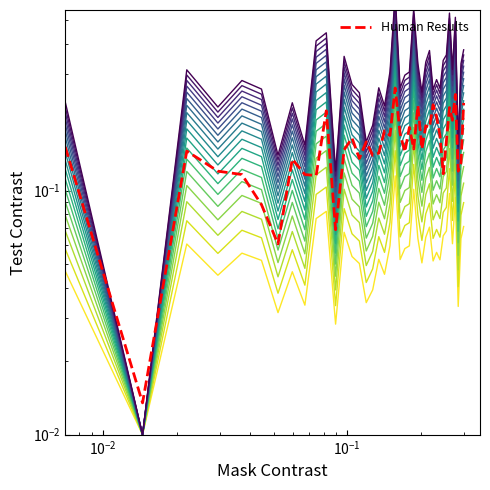

How many interior local valleys does the P2 series have?

14